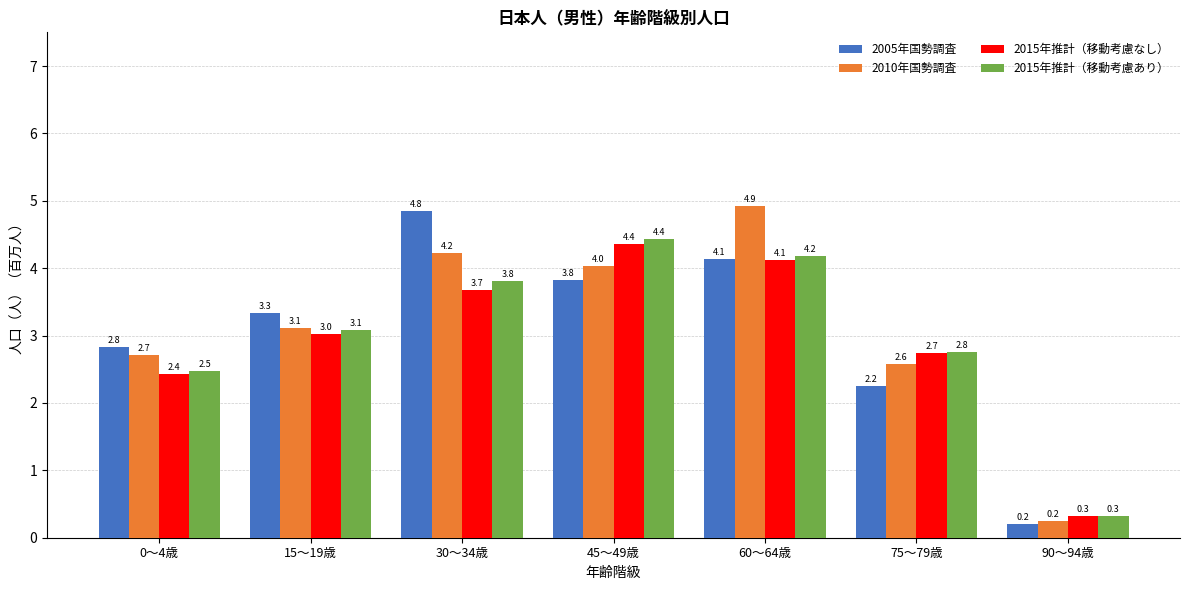

The value of 2005年国勢調査 at 75～79歳 is 2.2. True or false?

True